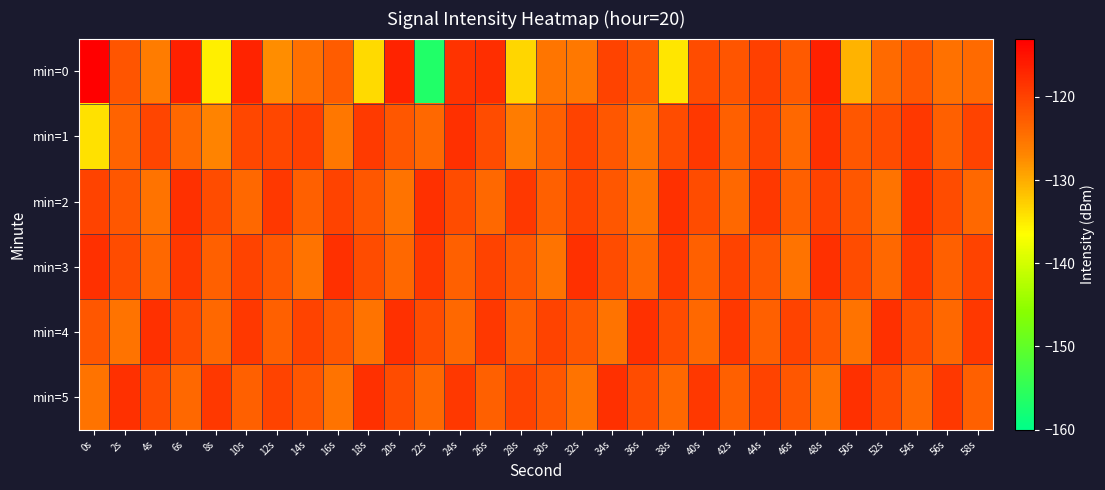

Which series changed the most between 2s and 48s?

min=5